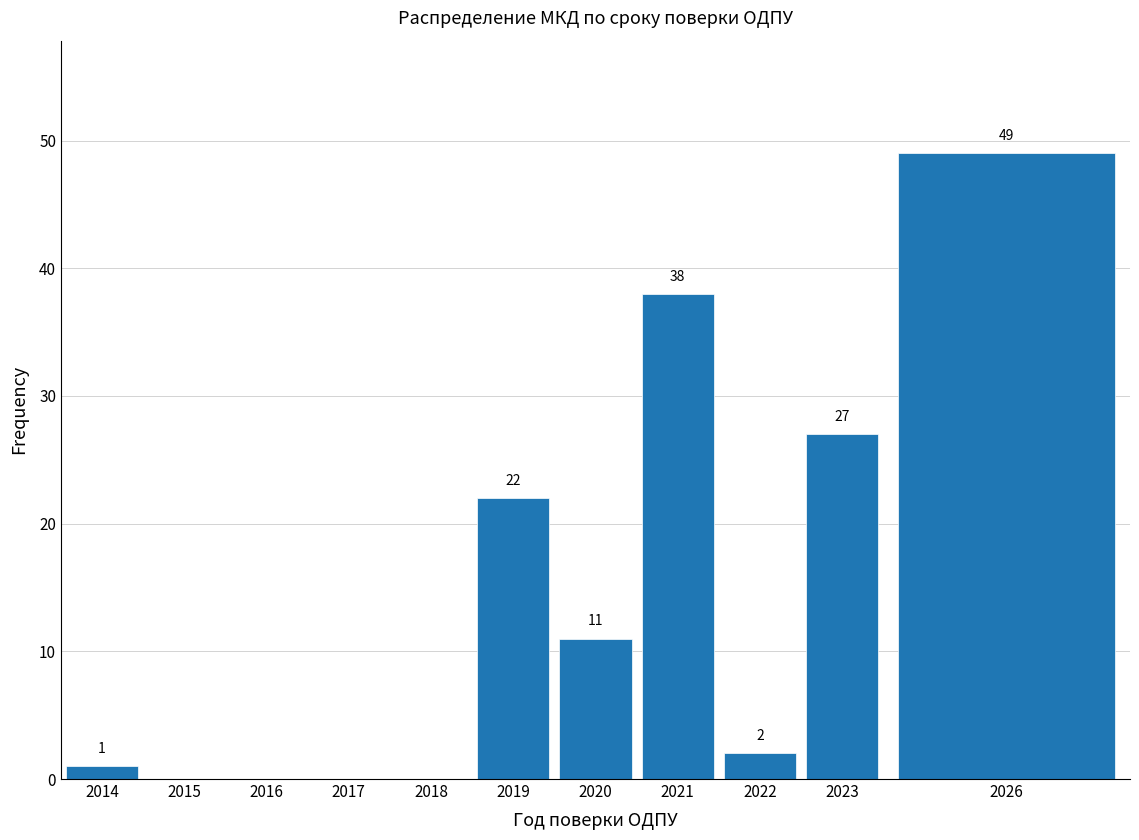

Reading left to right, transcribe all the data shown in this chart.

2014=1	2015=0	2016=0	2017=0	2018=0	2019=22	2020=11	2021=38	2022=2	2023=27	2026=49